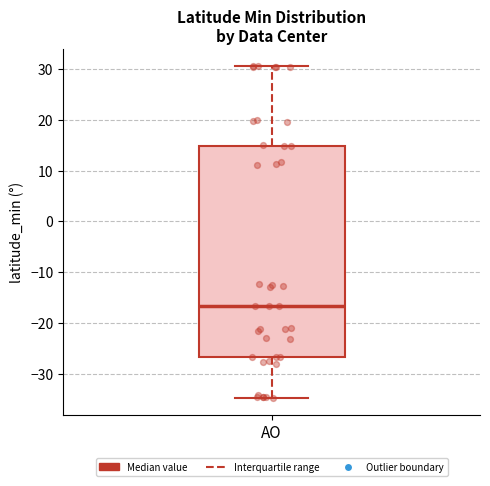

Where is the upper edge of the box for AO on the y-axis? The values are not printed on the chart, so give them approximately, as read against the axis.

15